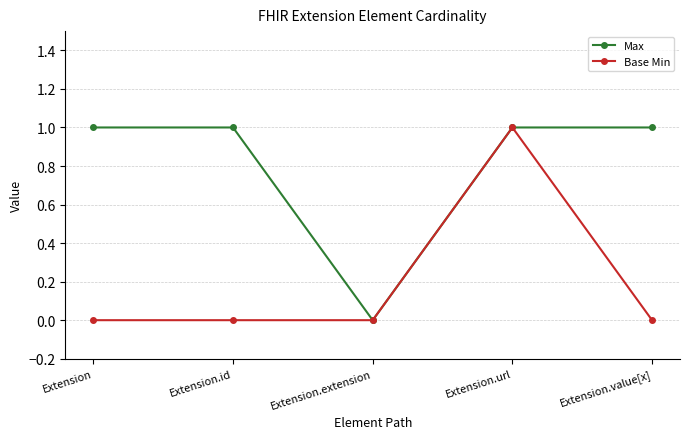

The Base Min series shows 1 at Extension.url. True or false?

True